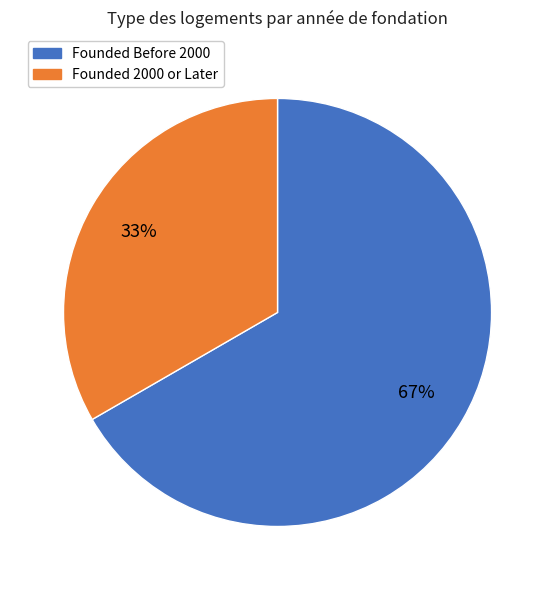

To the nearest percent, what is the average slice percentage?

50%